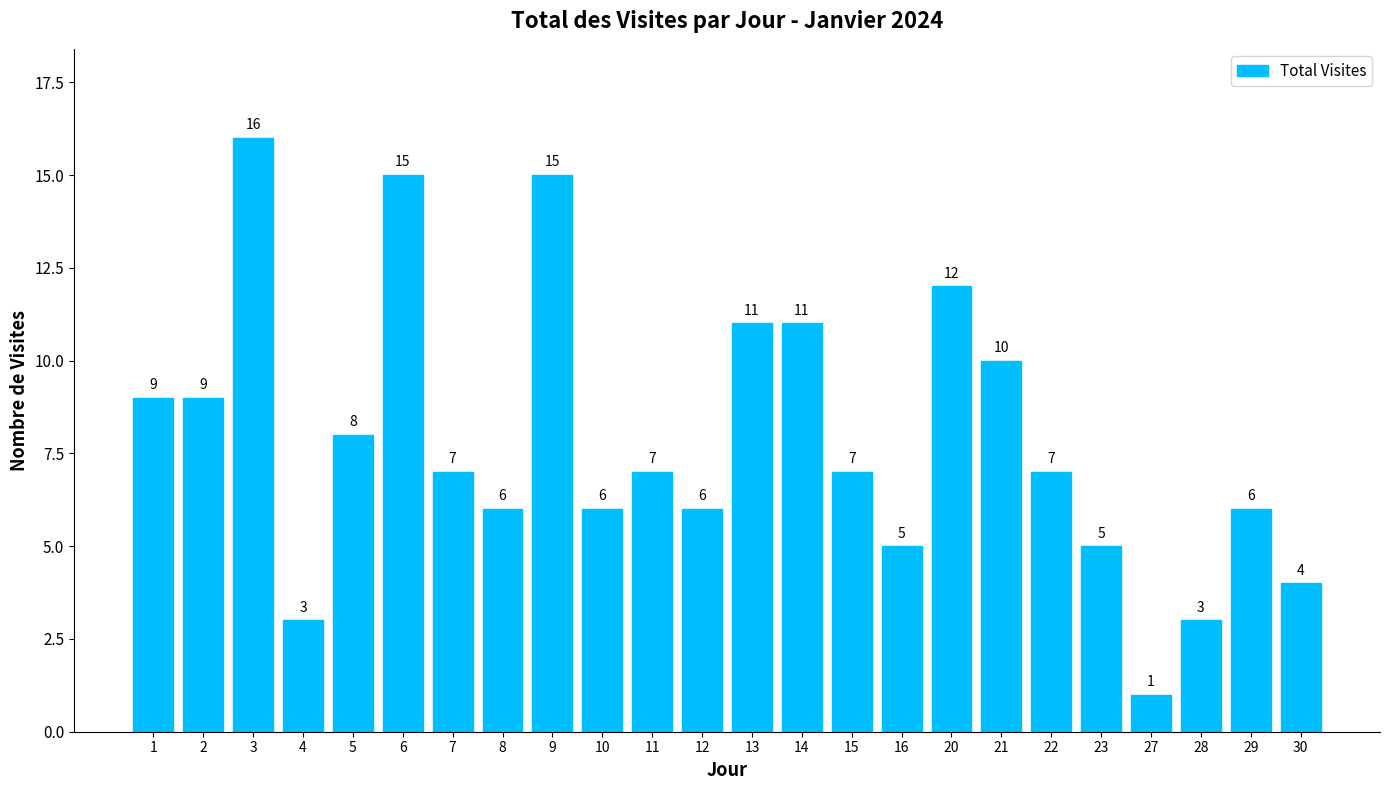

What value does the data have at 29?

6